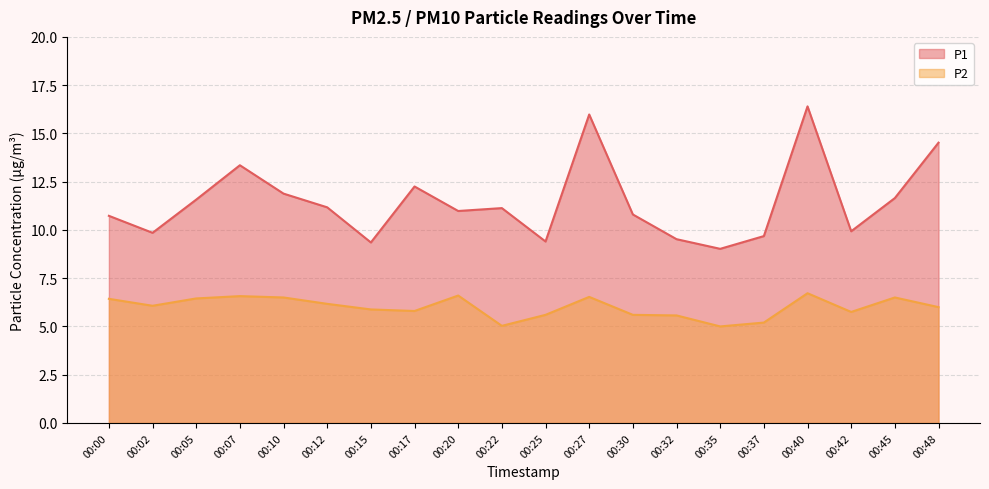

The P2 series shows 1.3 at 00:37. True or false?

False